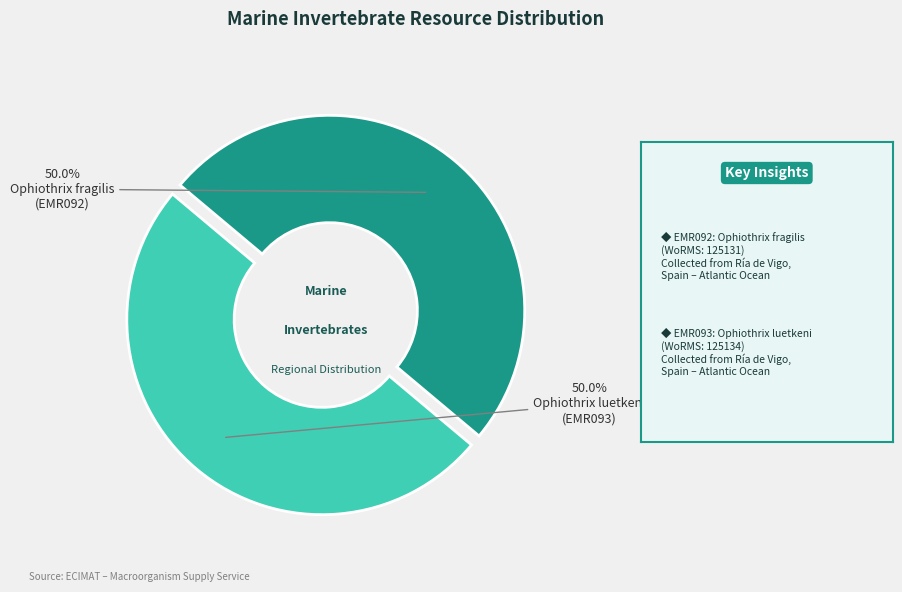

Rank the categories by value from highest to lowest.

Ophiothrix luetkeni, Ophiothrix fragilis